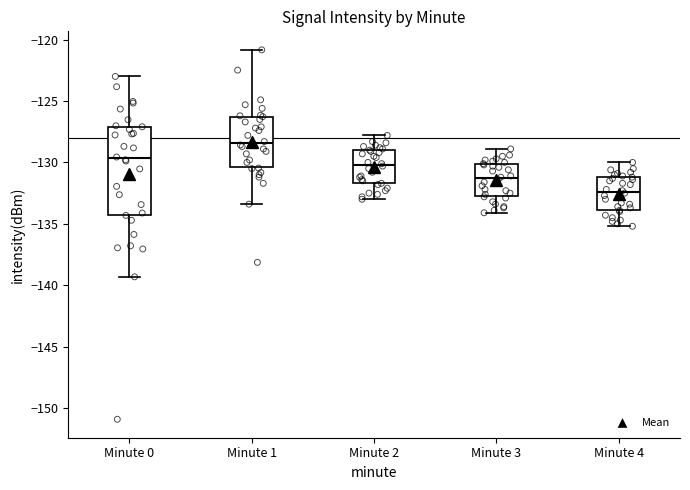

Which box's median line is the lowest?

Minute 4